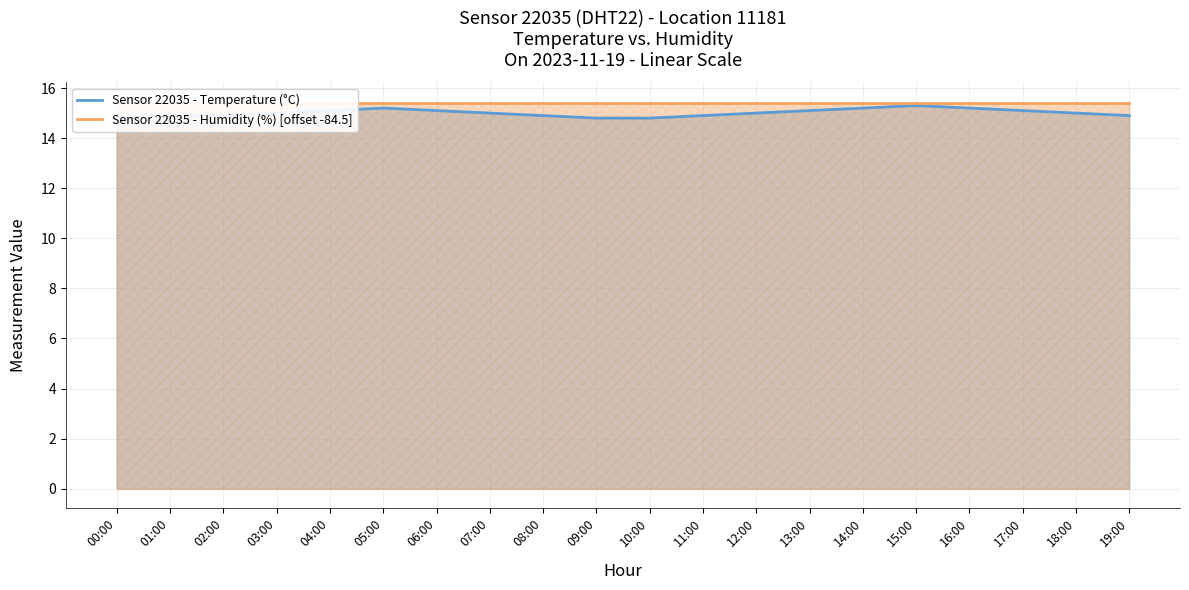

List the series in order of their peak value, lowest first.

Sensor 22035 - Temperature (°C), Sensor 22035 - Humidity (%) [offset -84.5]